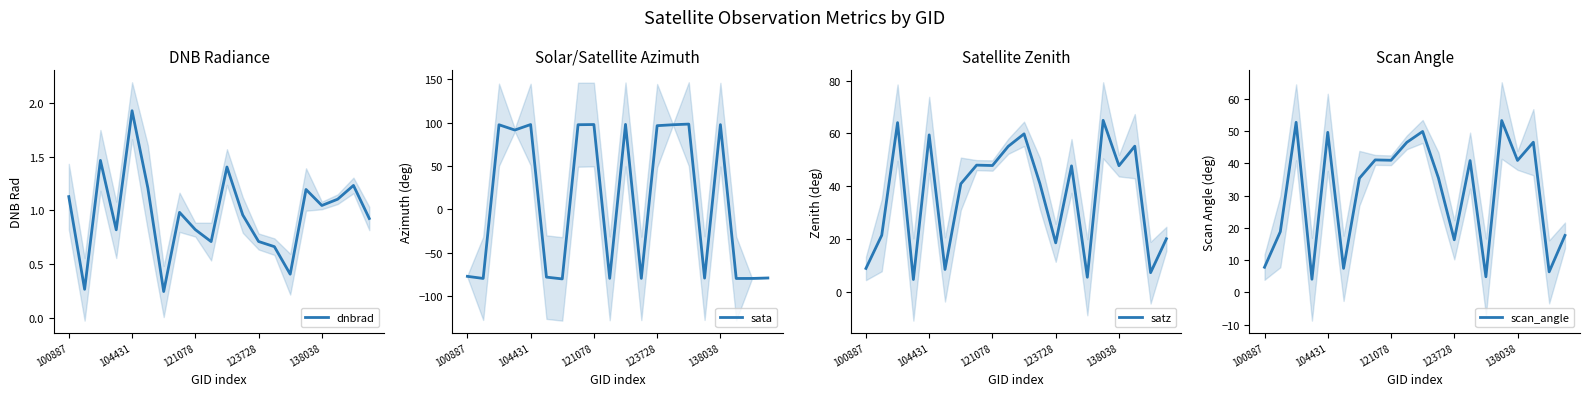

What is the difference between the second highest and minimum values in the satz series?

59.5